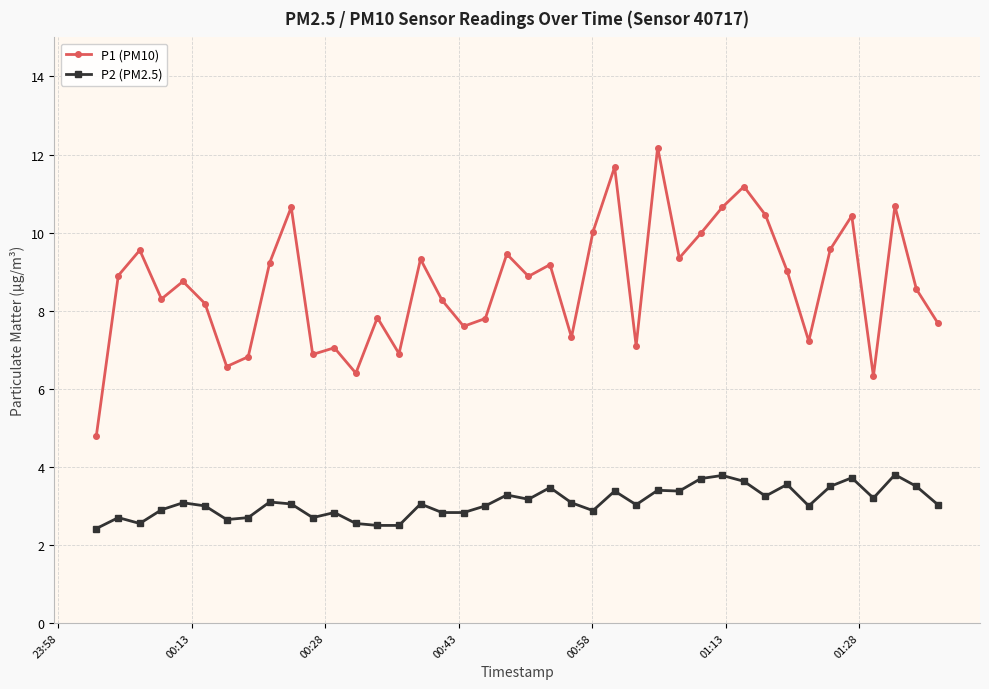

What is the value of the P1 (PM10) point at the 17th from the left?

8.3